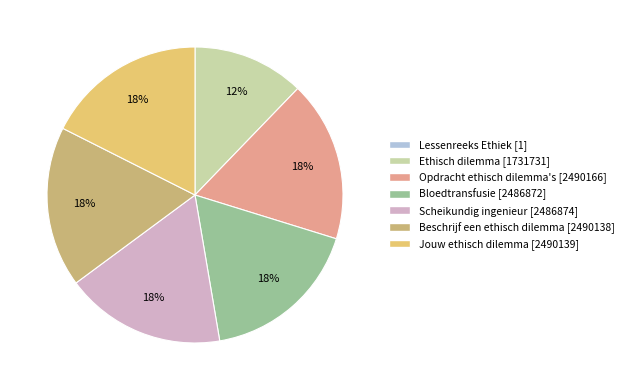

Between Jouw ethisch dilemma and Bloedtransfusie, which is larger?

Jouw ethisch dilemma